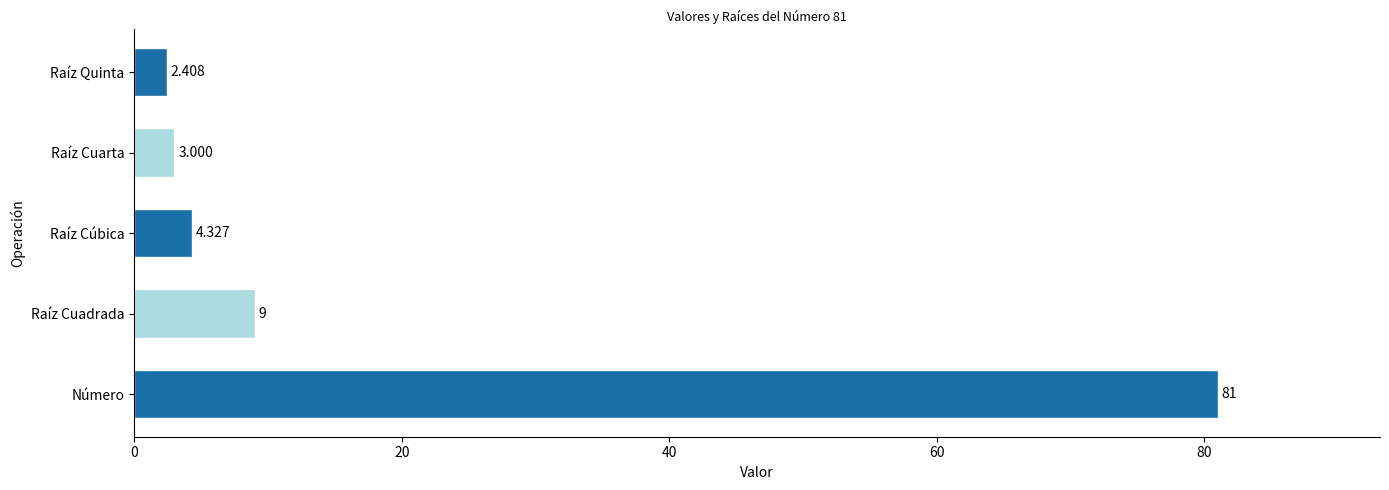

Rank the categories by value from lowest to highest.

Raíz Quinta, Raíz Cuarta, Raíz Cúbica, Raíz Cuadrada, Número